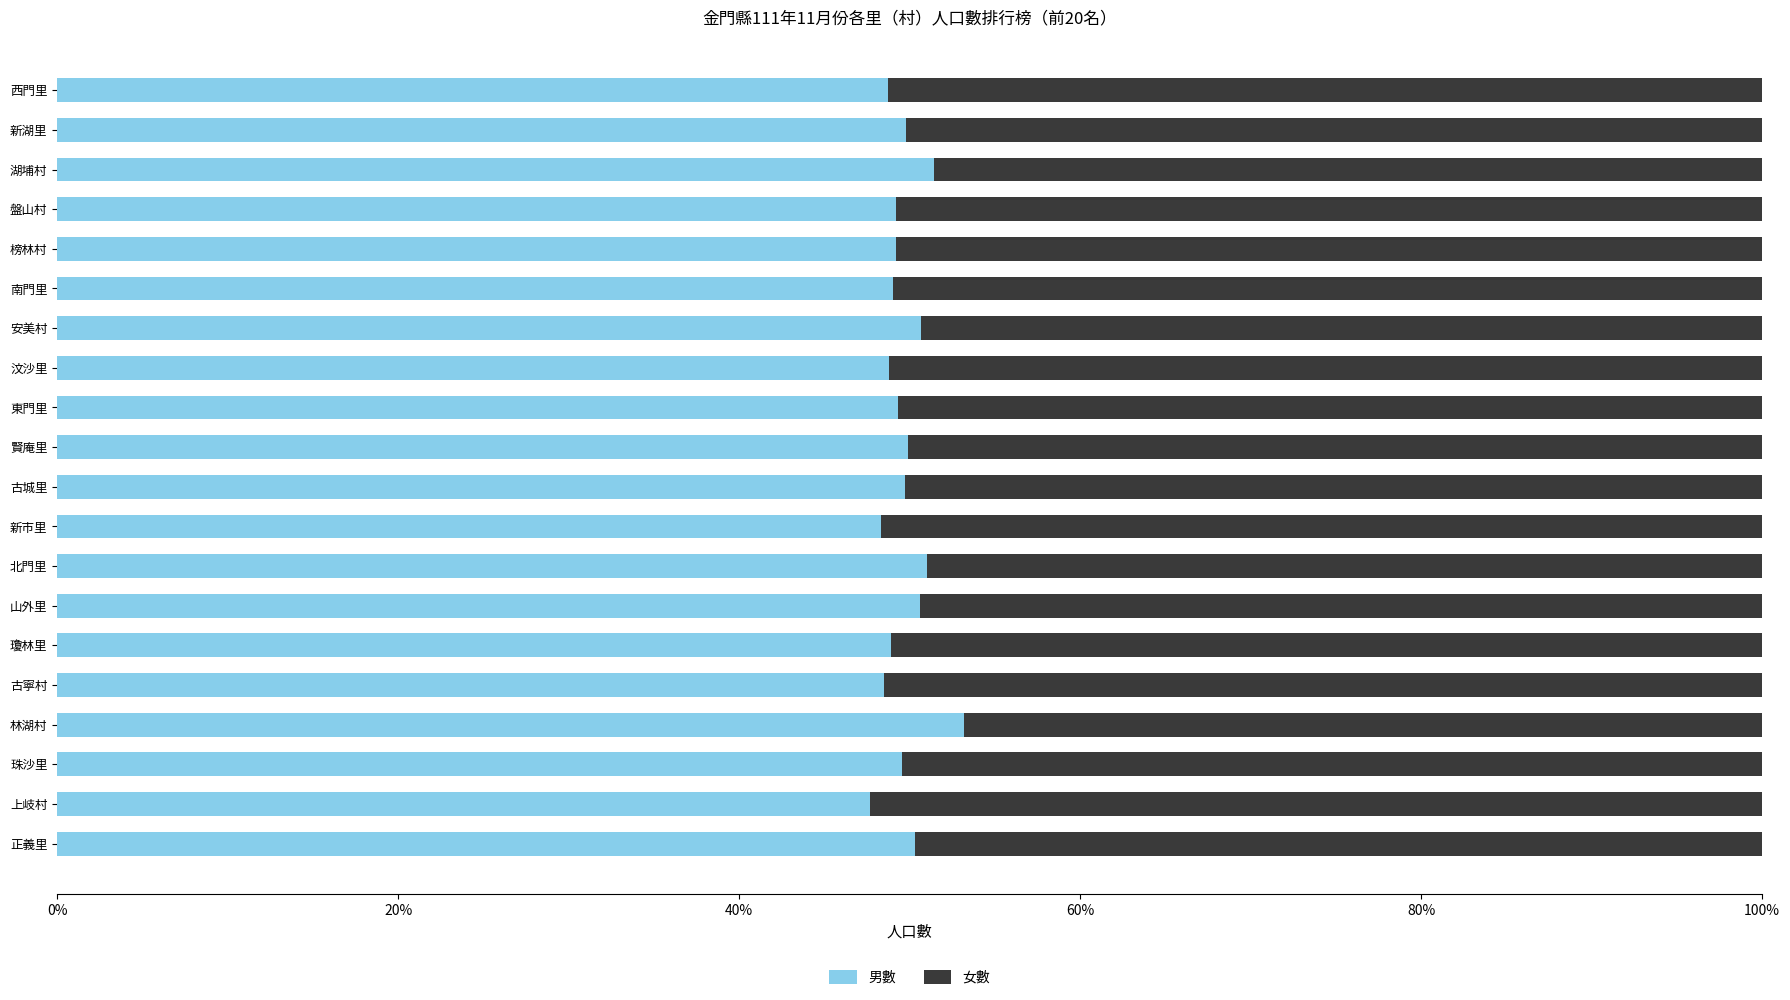

What are all the series names shown in the legend?

男數, 女數